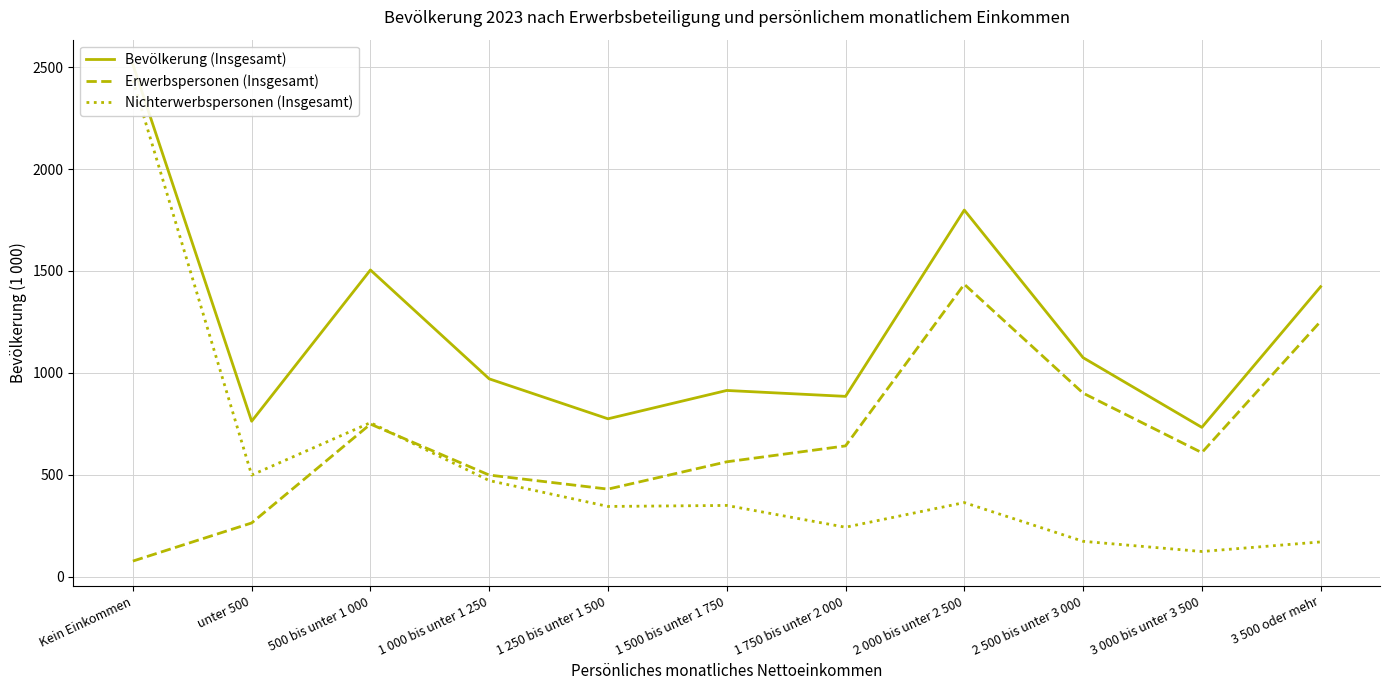

What is the maximum value for Bevölkerung (Insgesamt)?

2513